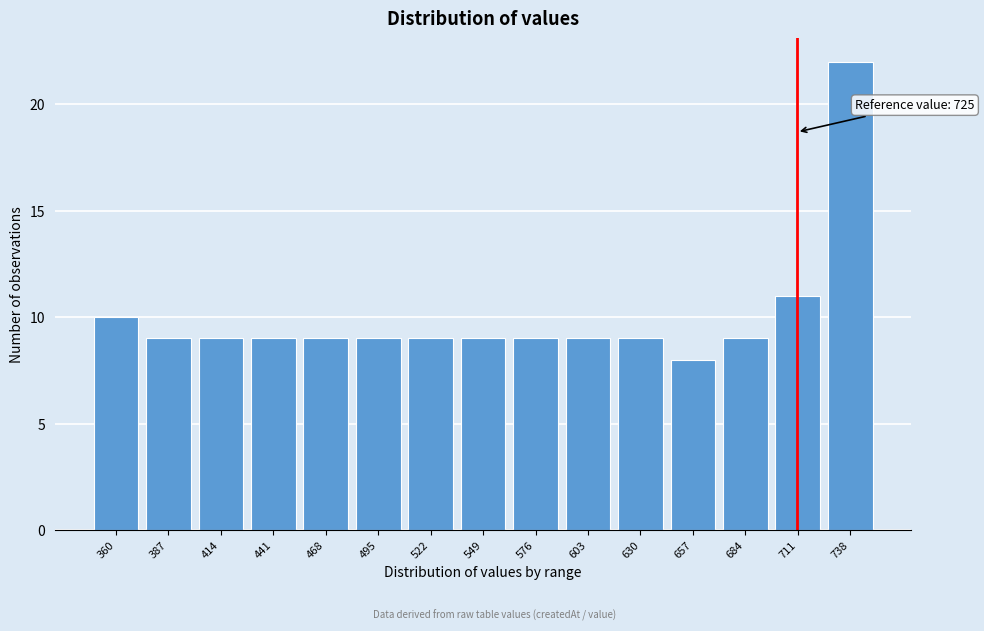

Reading left to right, extract all data points from this chart.

10	9	9	9	9	9	9	9	9	9	9	8	9	11	22